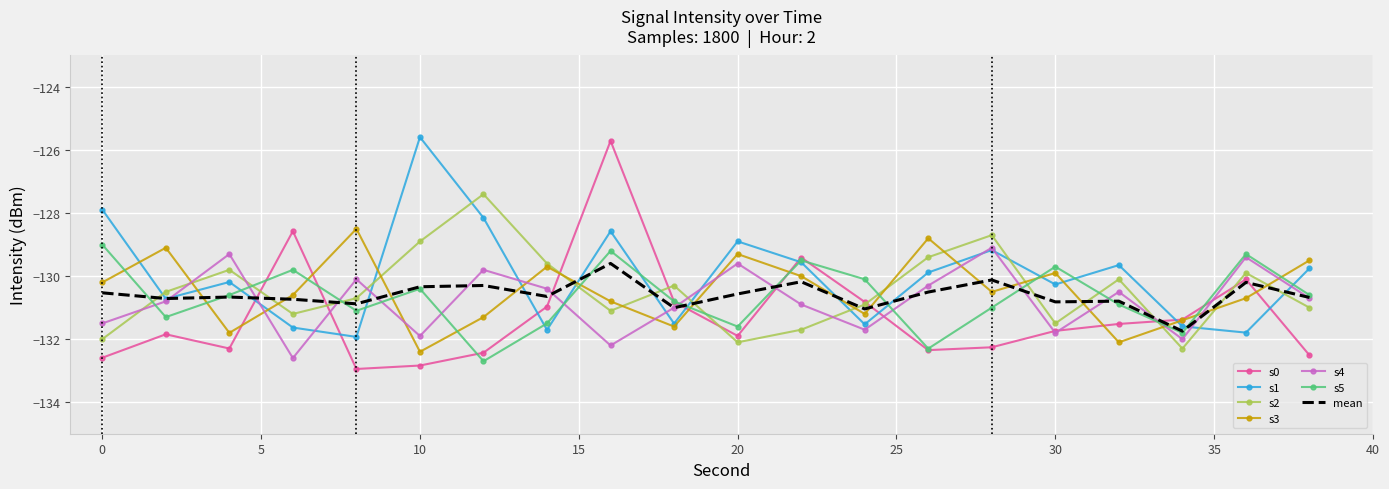

What is the minimum value for mean?

-131.7